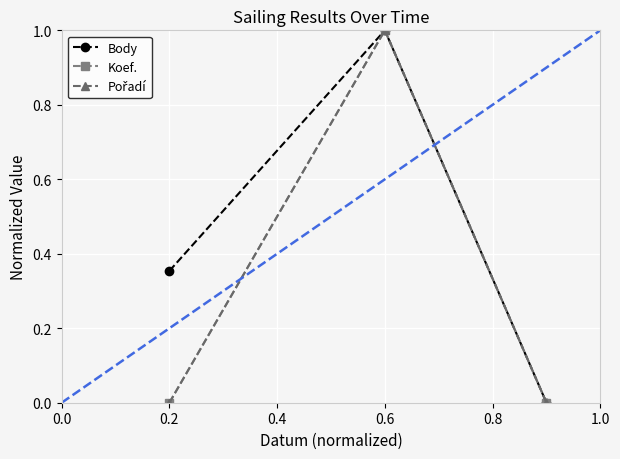

What is the greatest value displayed?

1.0